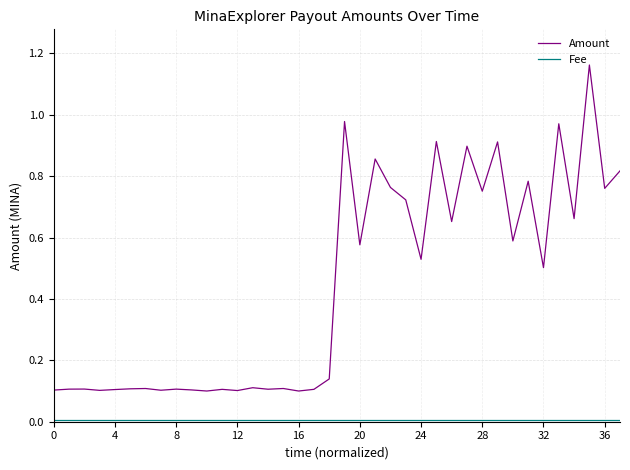

How many lines are shown in the chart?

2